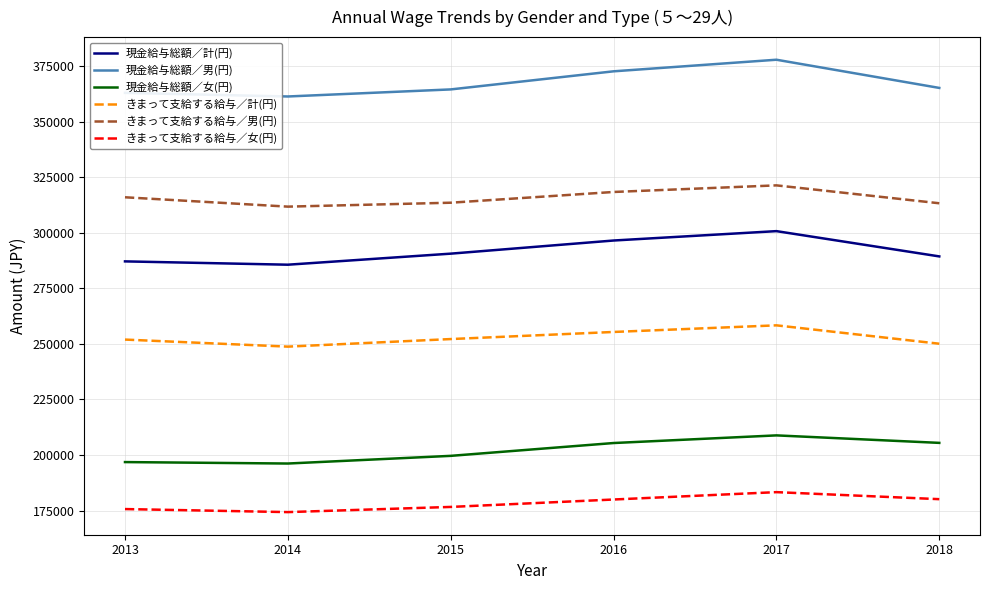

Rank the series at 2013 from highest to lowest value.

現金給与総額／男(円), きまって支給する給与／男(円), 現金給与総額／計(円), きまって支給する給与／計(円), 現金給与総額／女(円), きまって支給する給与／女(円)